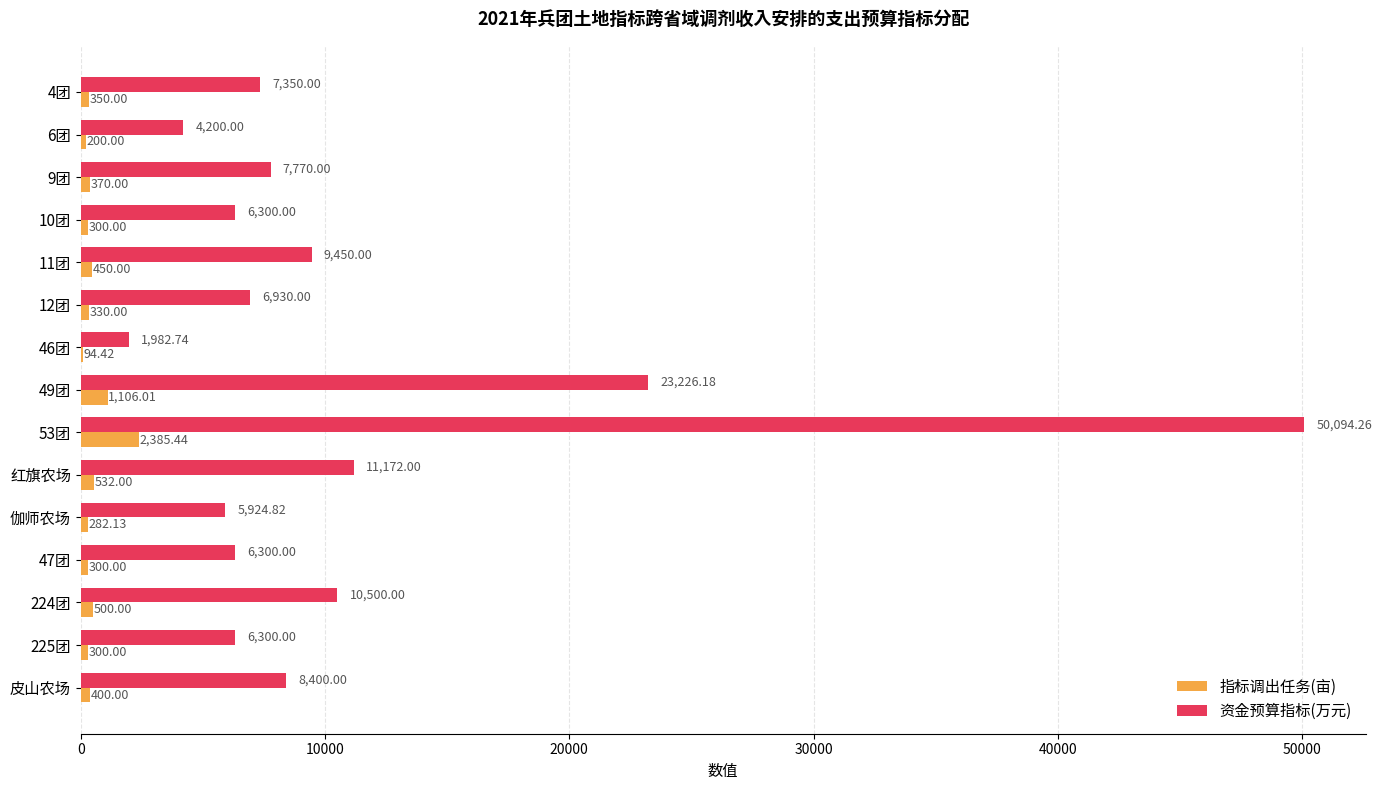

What are all the series names shown in the legend?

指标调出任务(亩), 资金预算指标(万元)